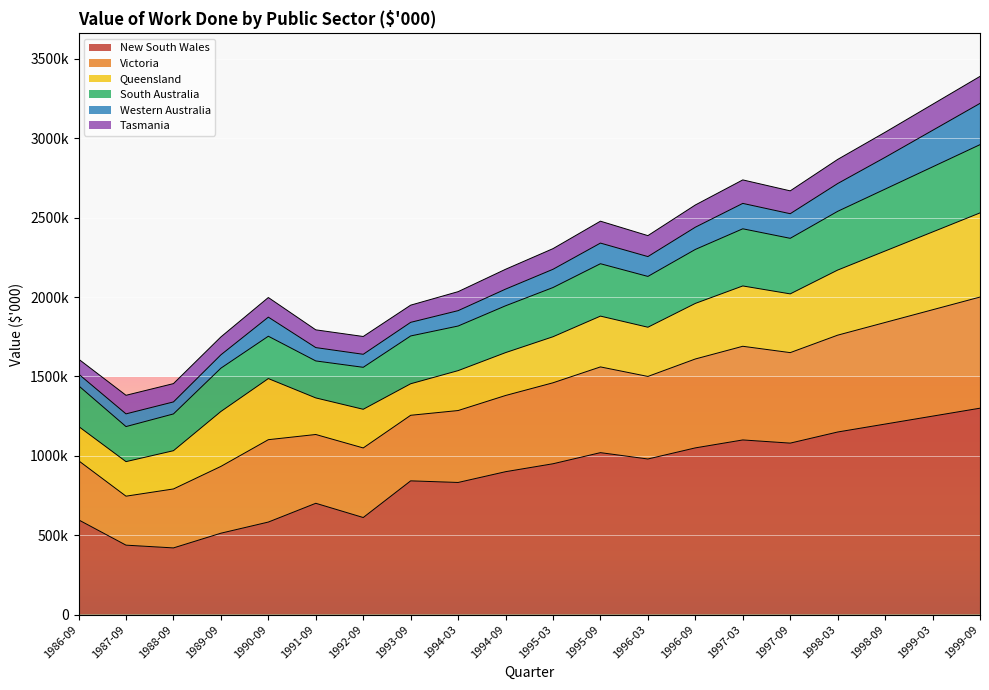

At which category does South Australia reach its first local peak?

1990-09